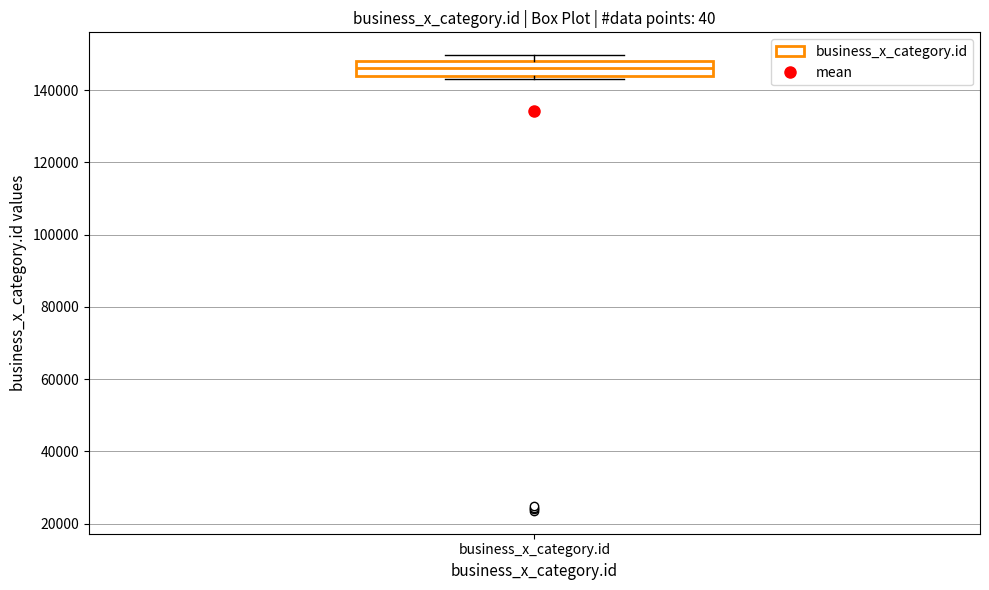

Transcribe this box plot: give where the median line is, the range the box spans, and where the two whiskers end, as read against the y-axis. The values are not printed on the chart, so give them approximately, as read against the axis.

median 146000, box 144000 to 148000, whiskers 142000 to 150000